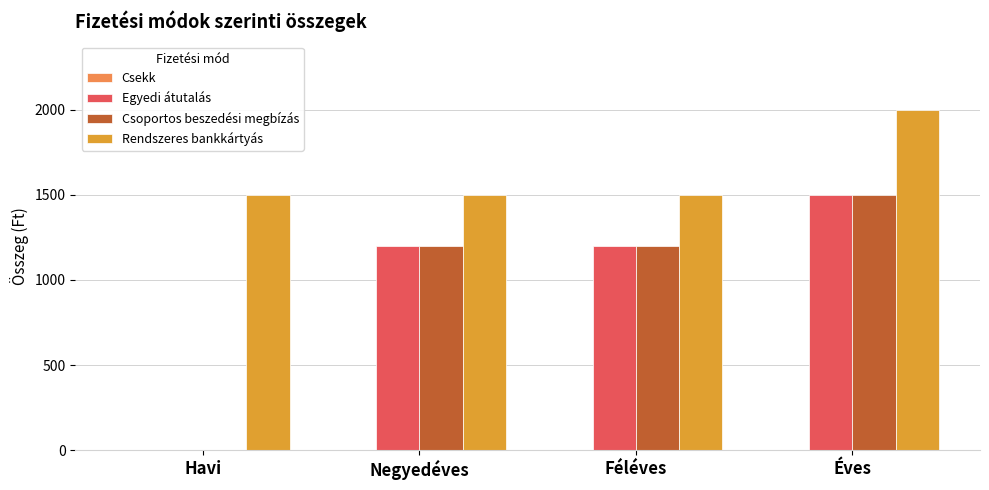

The Egyedi átutalás series shows 0 at Havi. True or false?

True